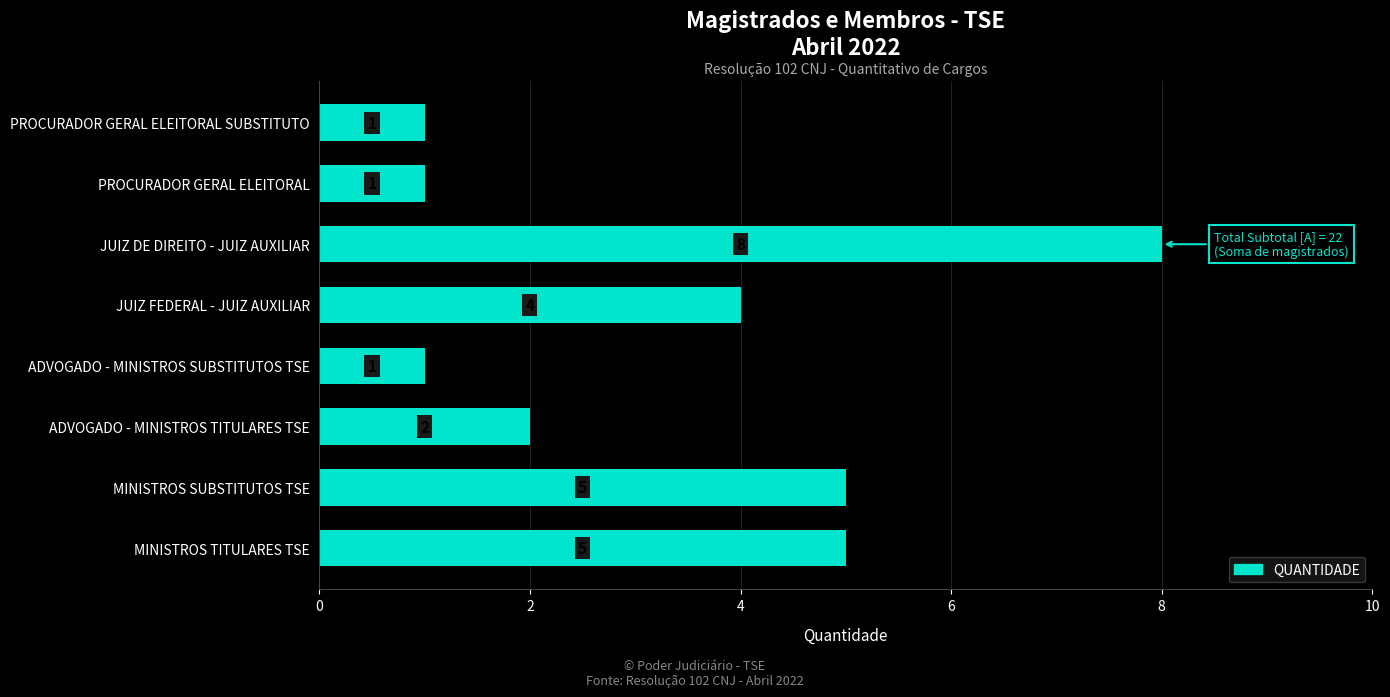

What is the ratio of the value at PROCURADOR GERAL ELEITORAL SUBSTITUTO to the value at PROCURADOR GERAL ELEITORAL?

1.0